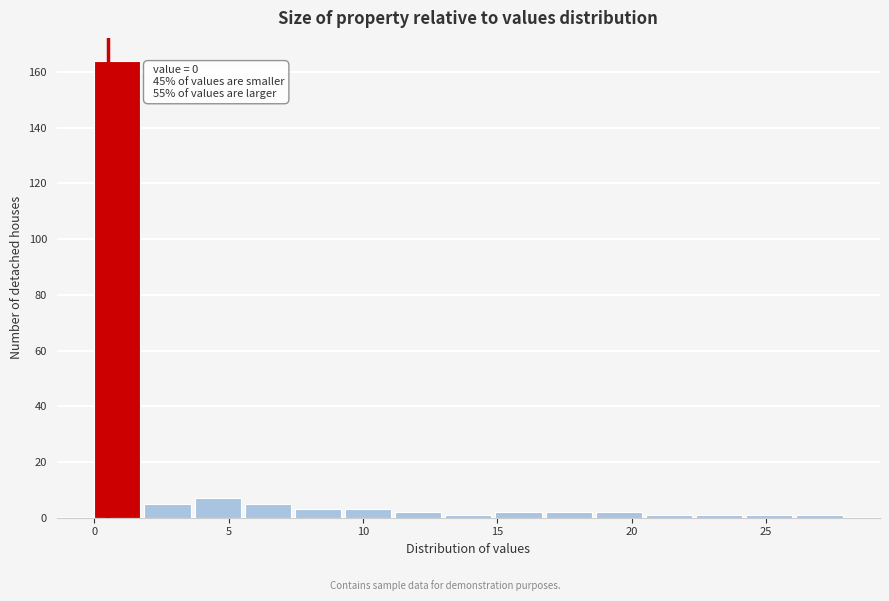

Read against the x-axis, roughly where is the centre of the tallest bar?

1.0